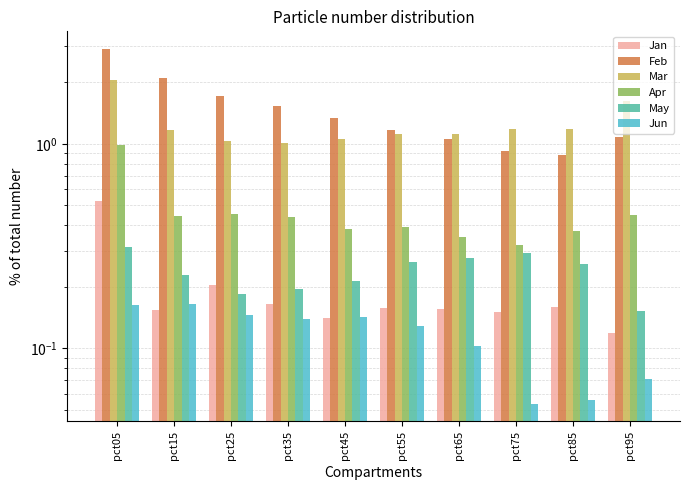

How many groups of bars are there?

10